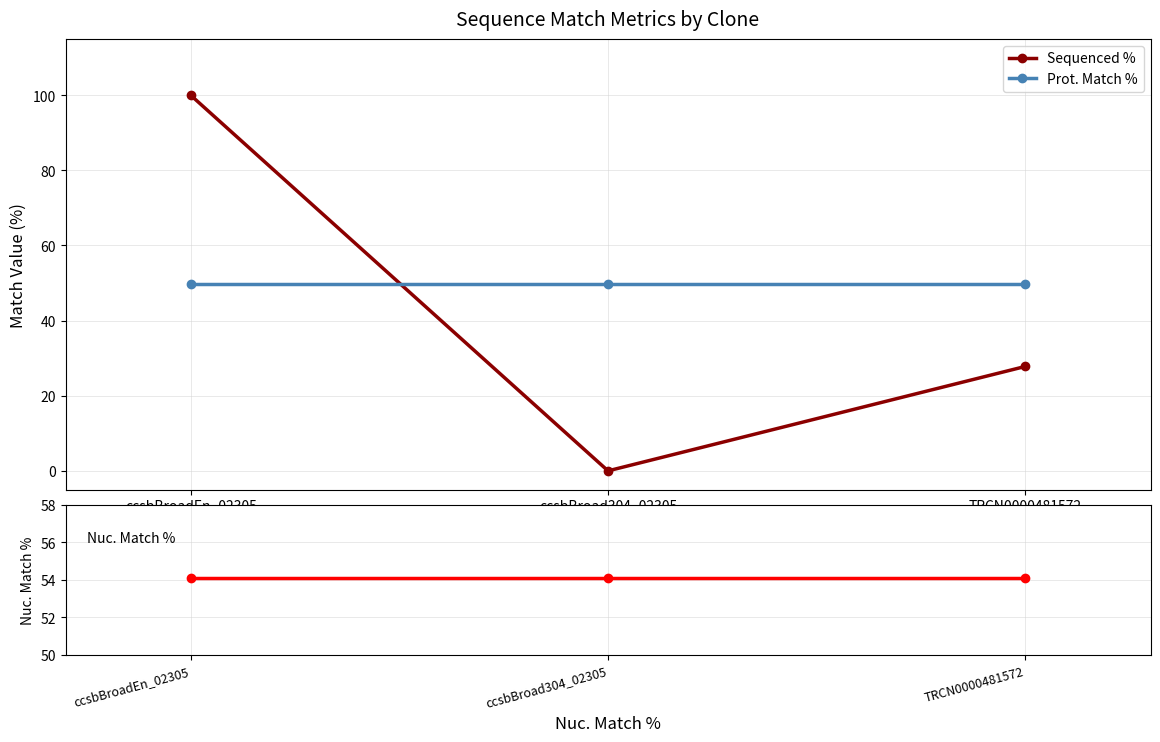

Which category has the lowest value in the Sequenced % series?

ccsbBroad304_02305